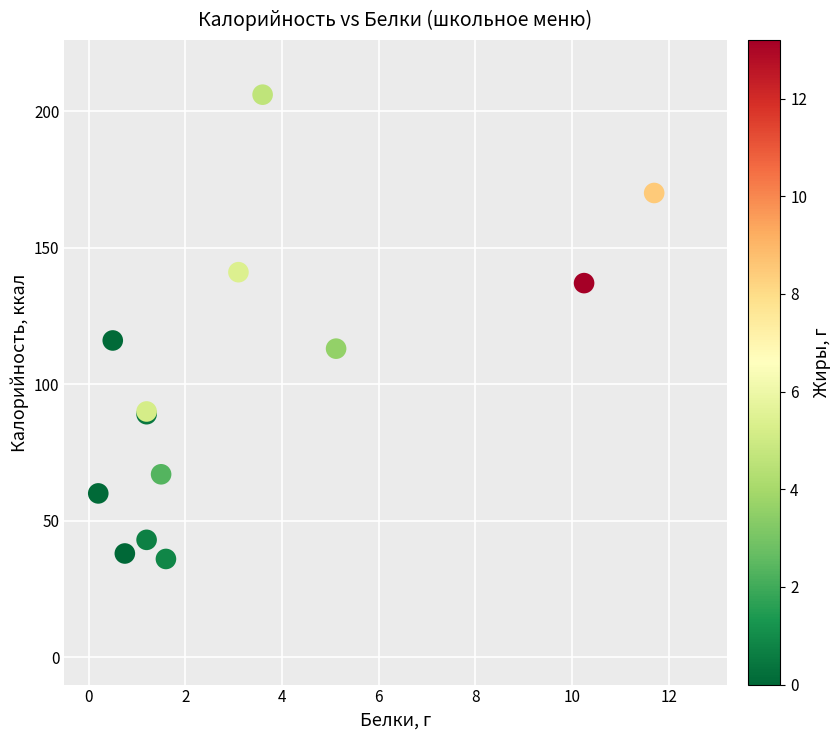

What Y value in the scatter plot is closest to 121?

116